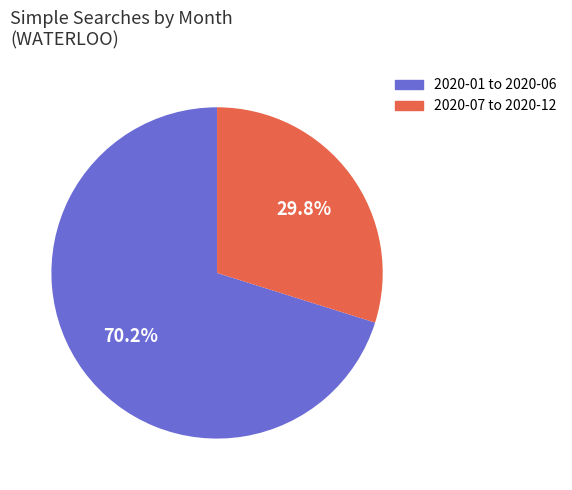

What is the total percentage of 2020-07 to 2020-12 and 2020-01 to 2020-06?

100.0%